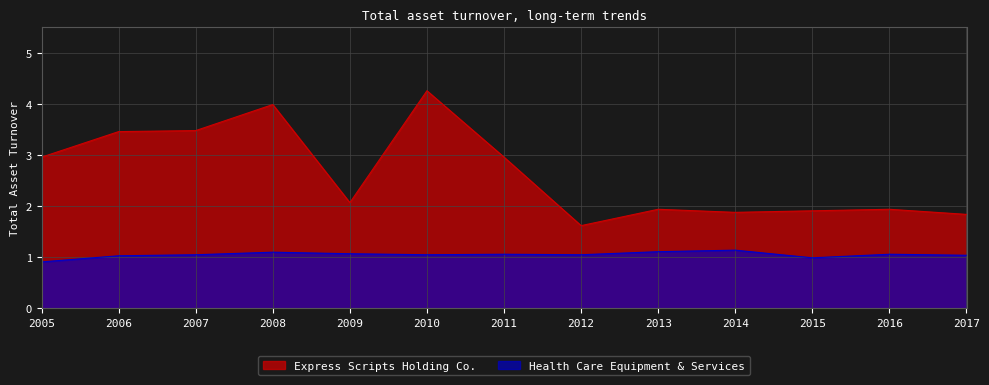

True or false: Express Scripts Holding Co. and Health Care Equipment & Services cross at least once.

False